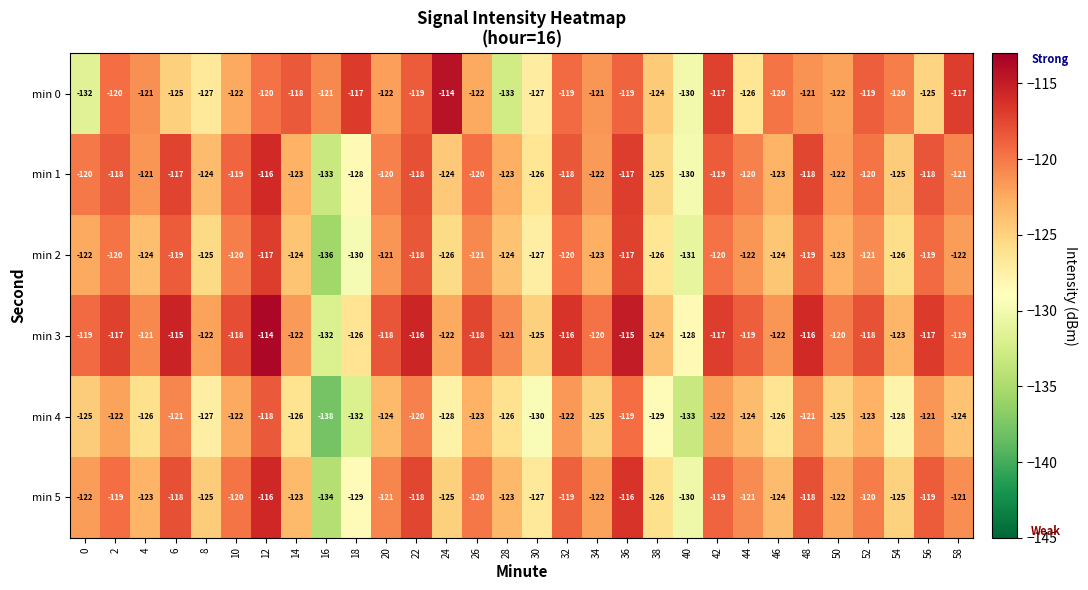

The value of min 5 at 2 is -69. True or false?

False